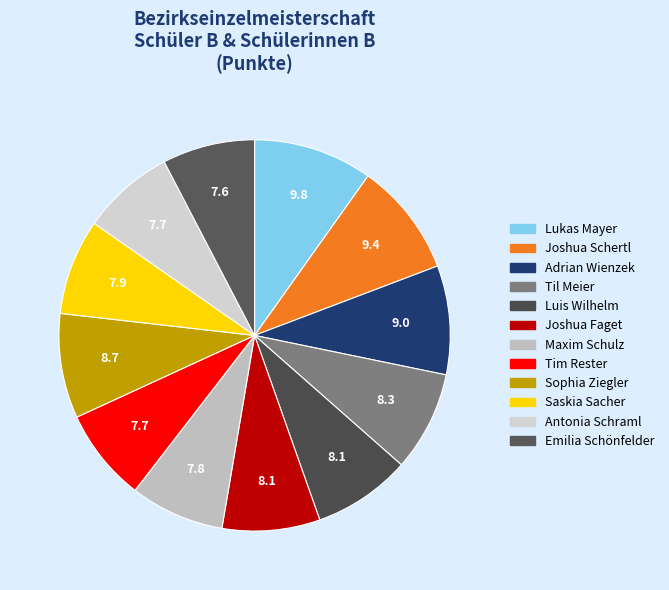

Is there any slice that represents more than half of the pie?

No